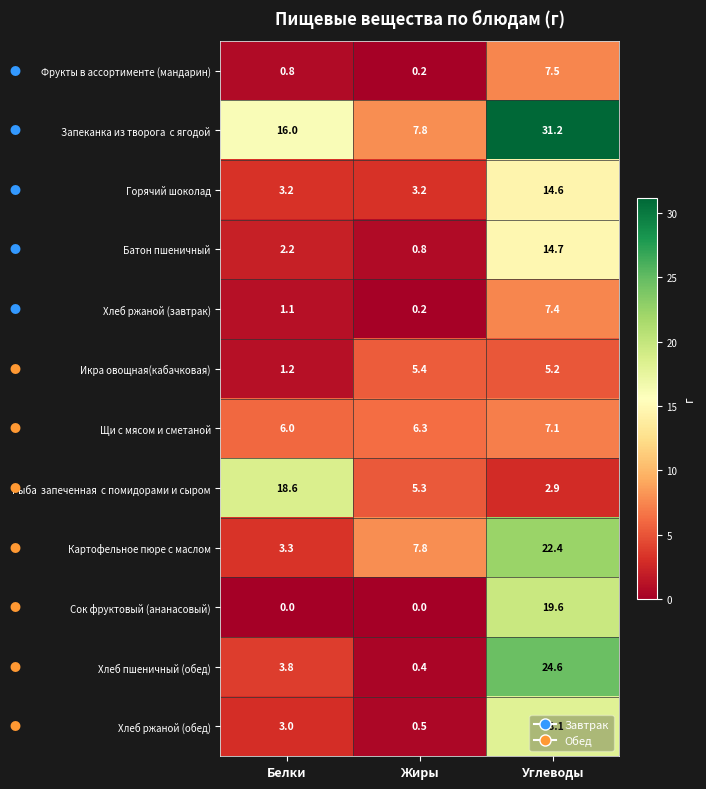

Read the Хлеб ржаной (обед) value at Жиры.

0.5